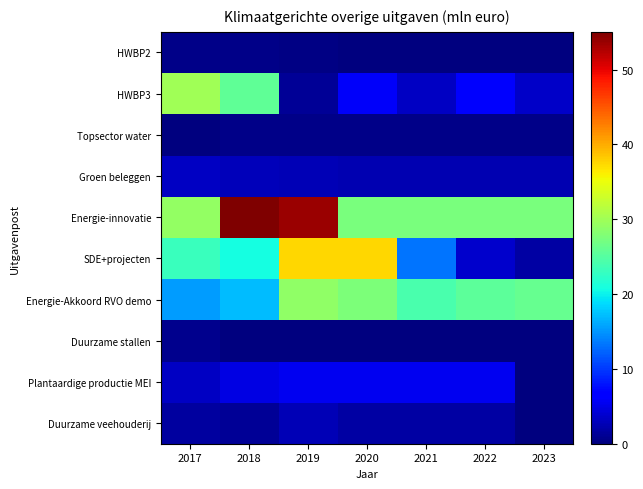

Which series has the widest spread of values?

SDE+projecten